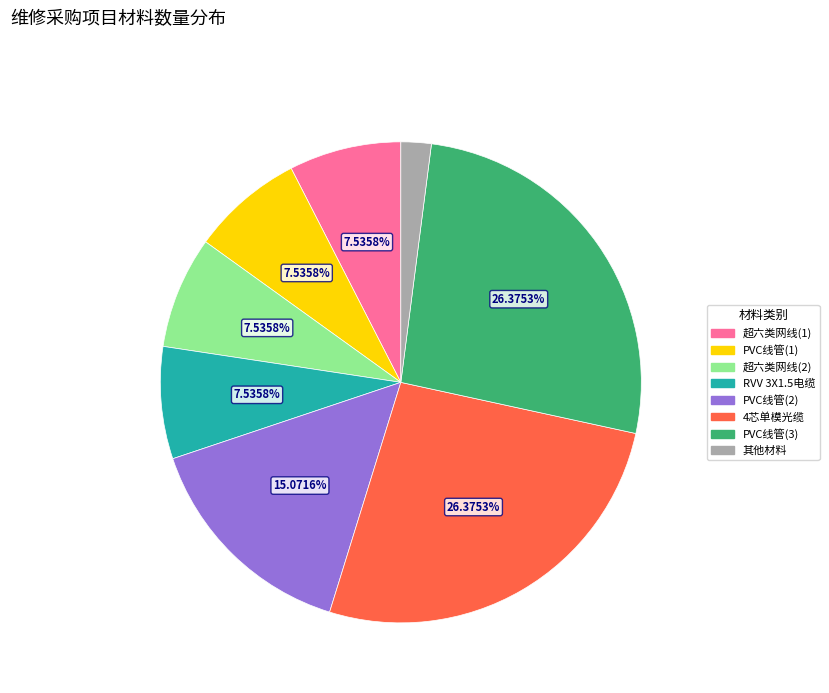

Is there a majority slice in this chart?

No